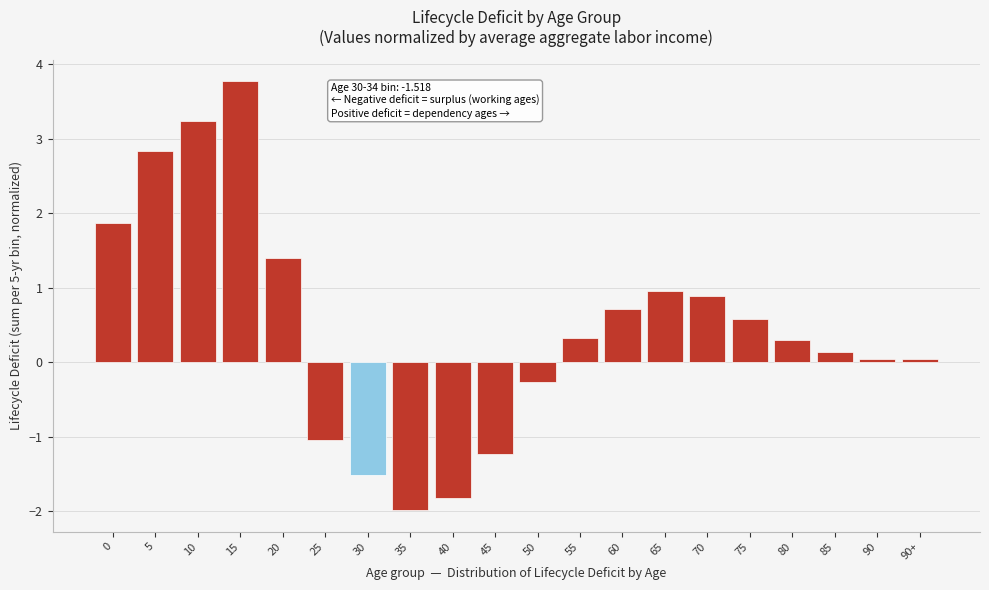

What is the change in value from 40 to 65?

+2.8